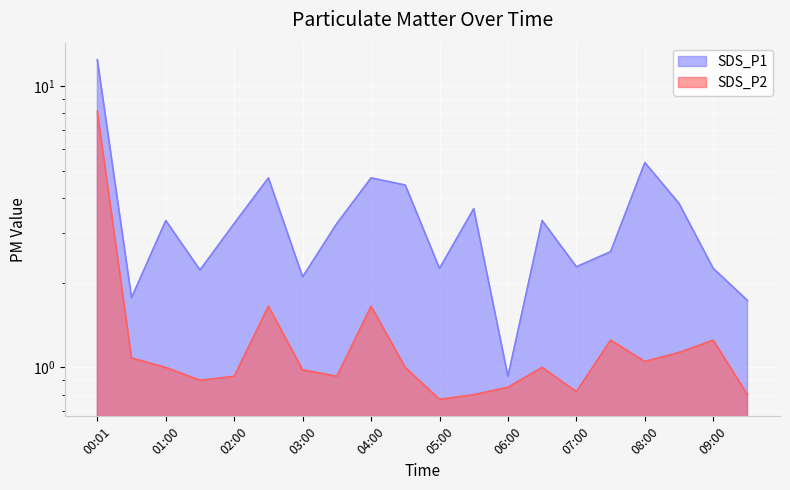

How many interior local peaks does the SDS_P1 series have?

6